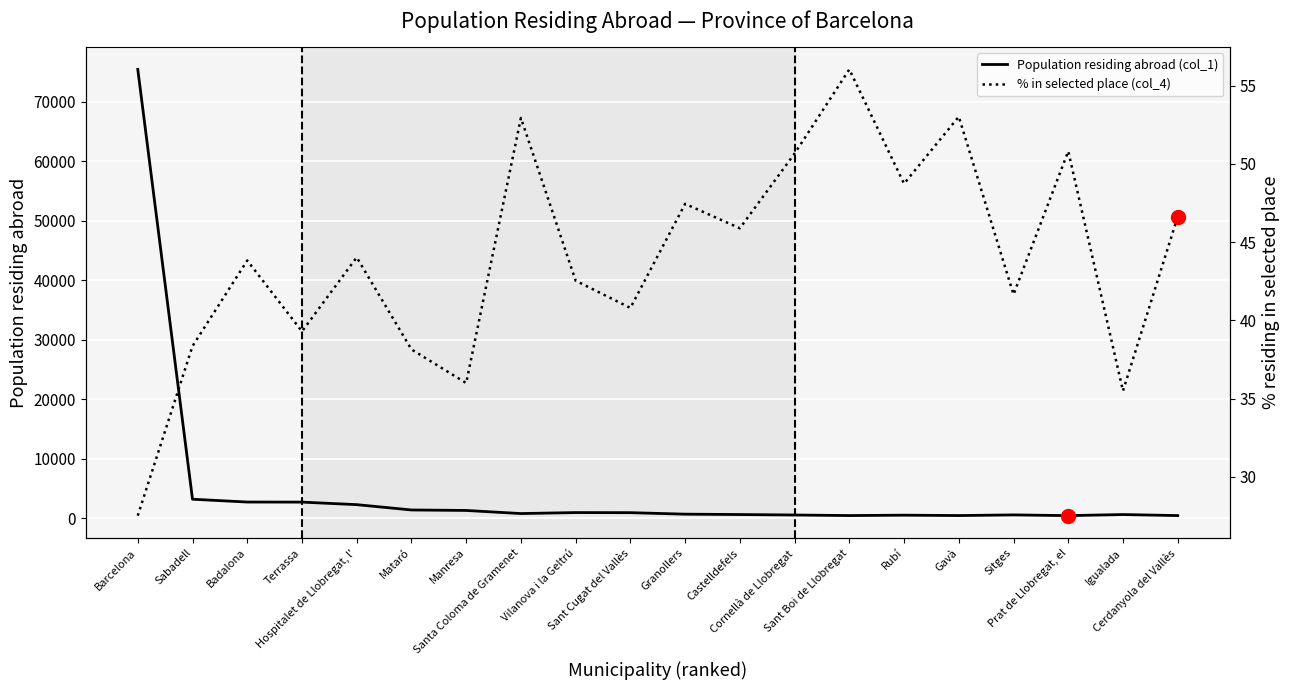

What is the total value across all series at Prat de Llobregat, el?

487.8